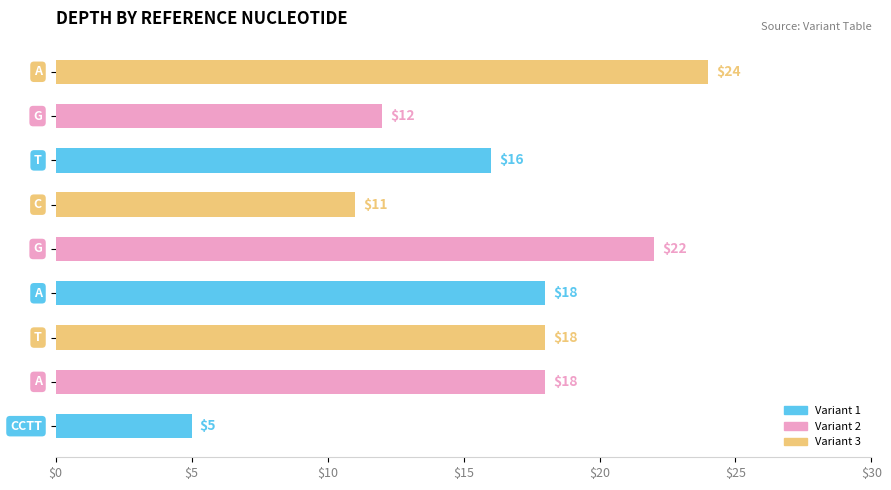

What is the difference between the second highest and minimum values?

17